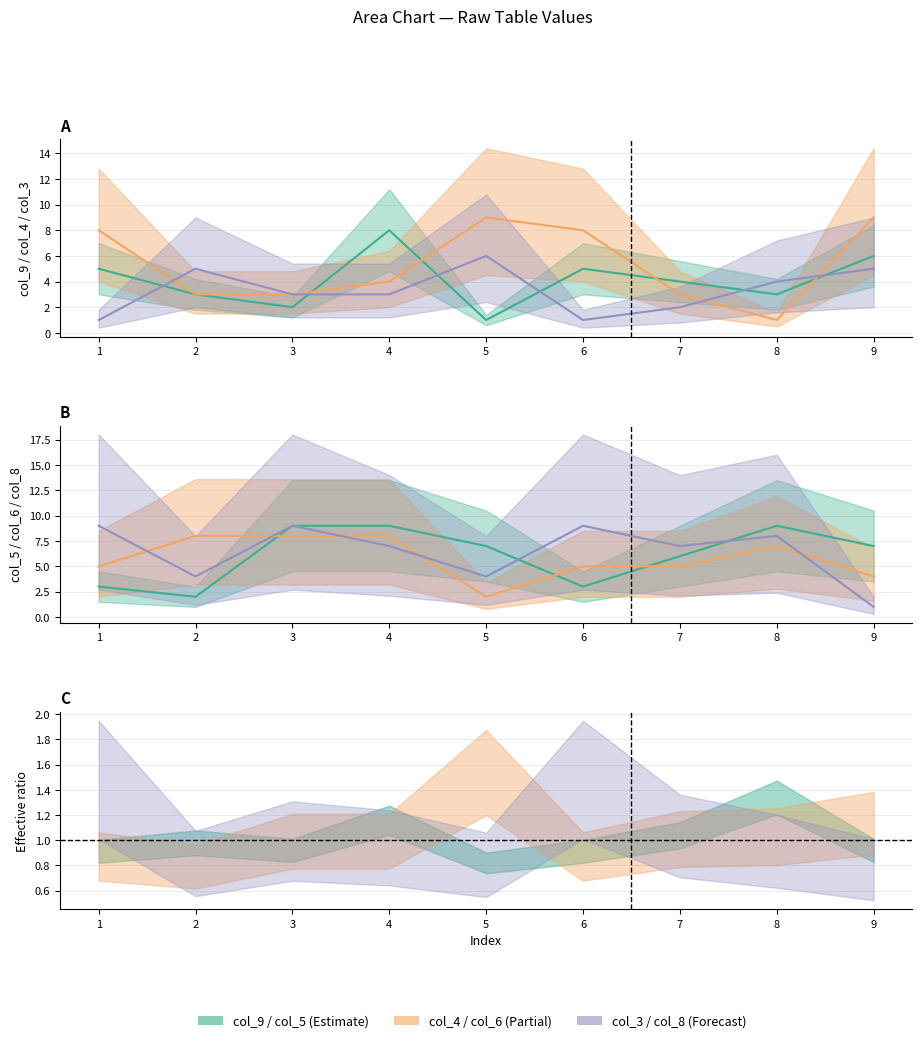

What is the value of the col_6 point at the 3rd from the left?

8